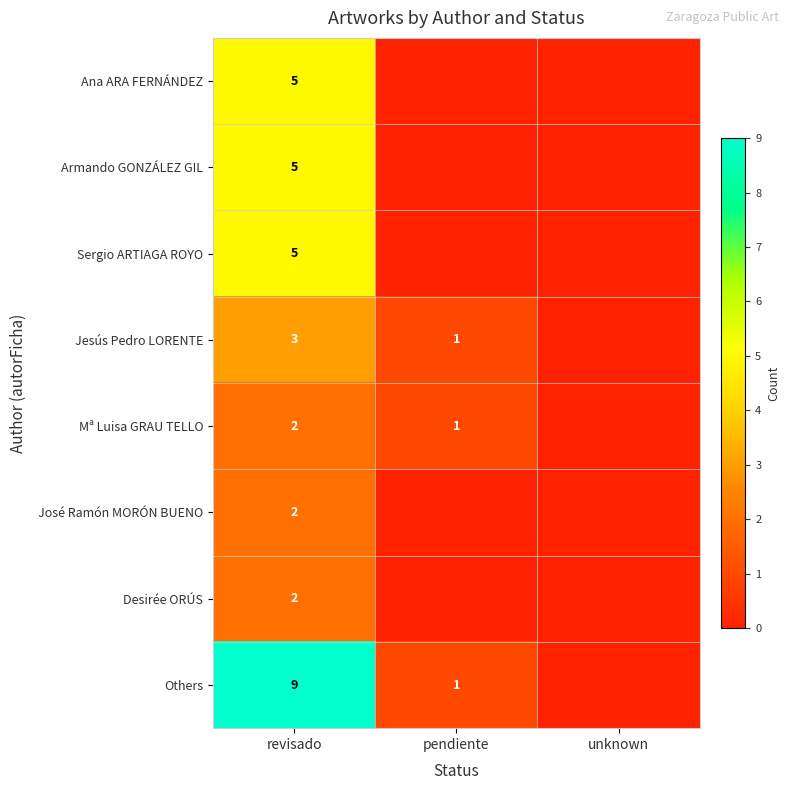

What is the difference between the highest and lowest values at revisado?

7